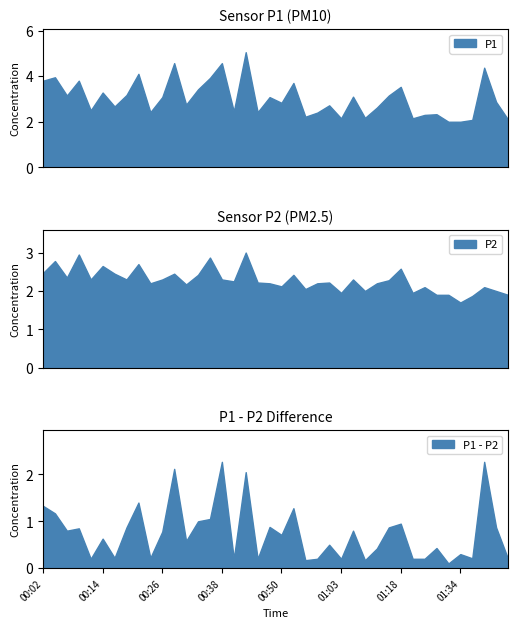

What is the lowest value of the P1 series?

2.0